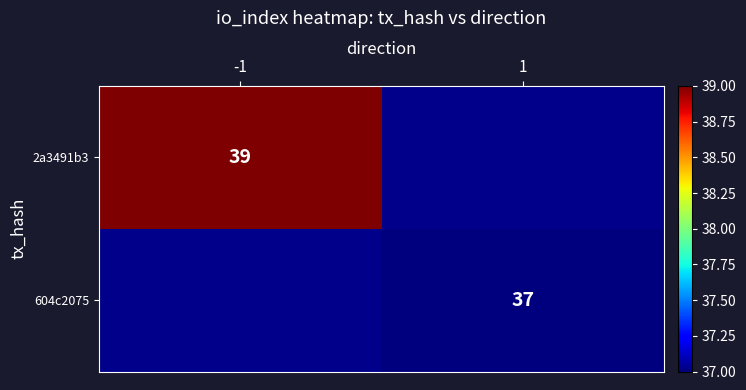

The value of 604c2075 at 1 is 19. True or false?

False